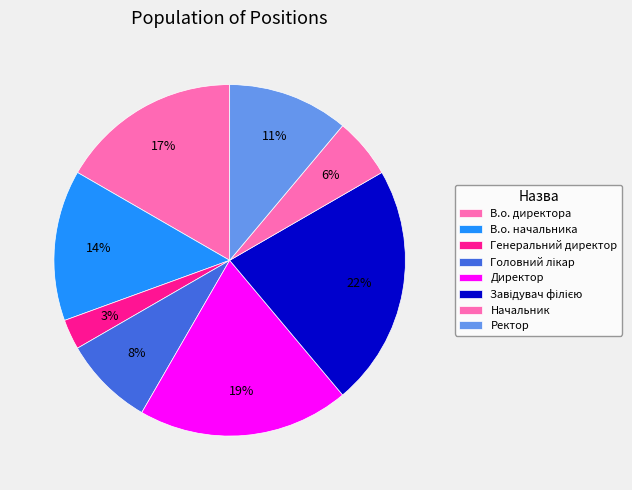

How many slices are in this pie chart?

8